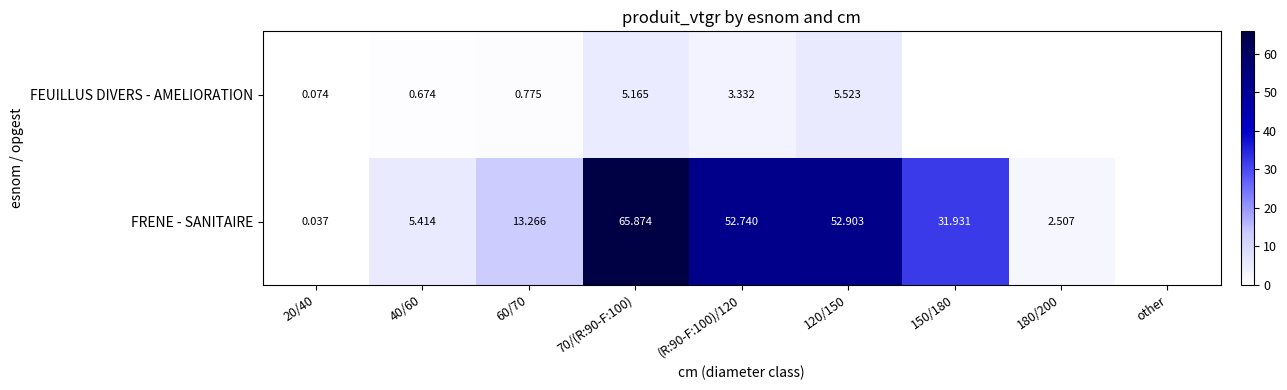

Which series changed the most between 70/(R:90-F:100) and 120/150?

FRENE - SANITAIRE